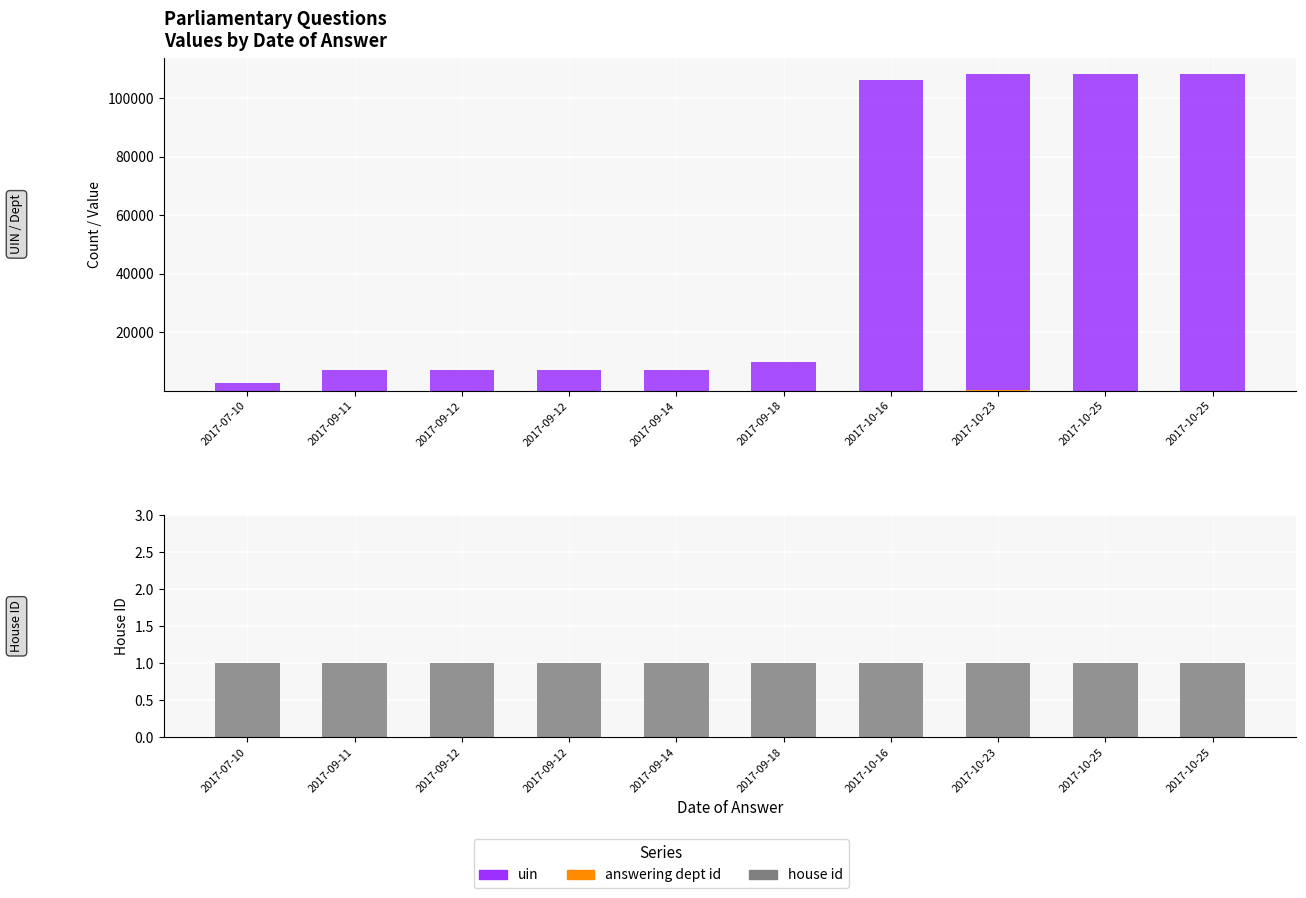

How many bars are there in each group?

3